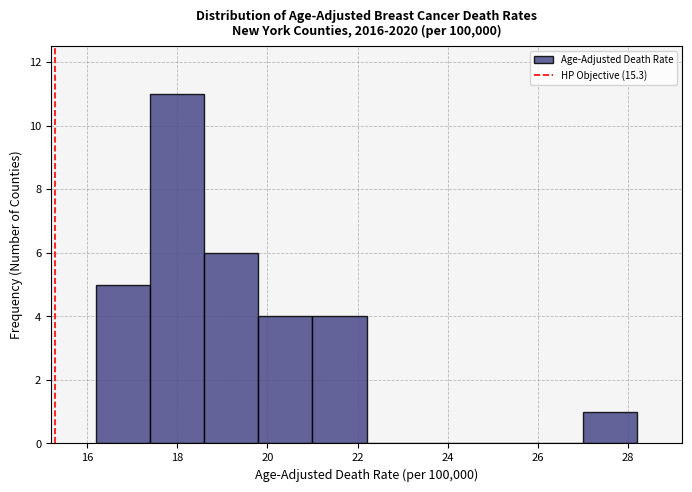

Which range on the x-axis has the tallest bar?

17.4 to 18.6